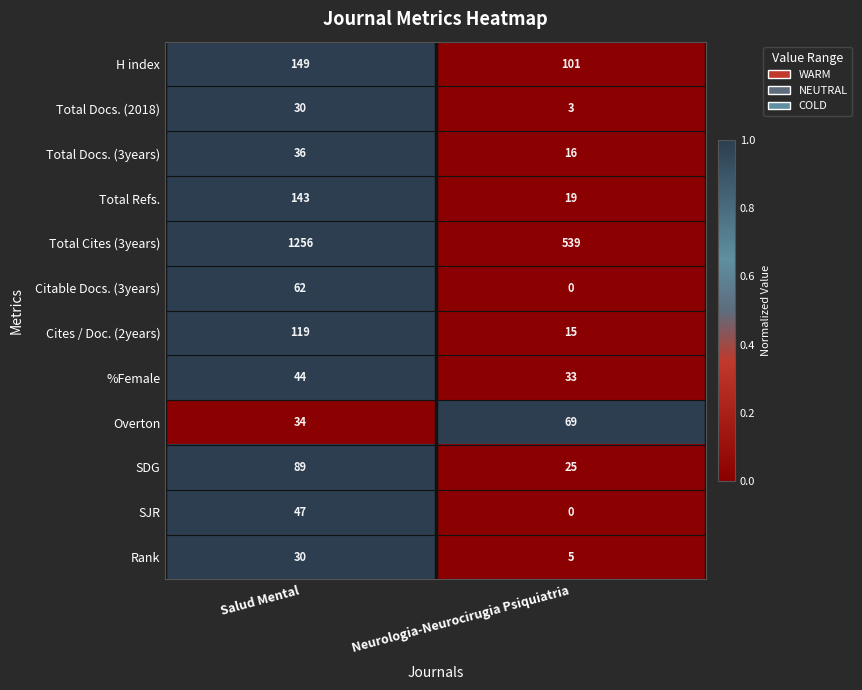

Reading left to right, extract all data points from this chart.

H index: 149	101
Total Docs. (2018): 30	3
Total Docs. (3years): 36	16
Total Refs.: 143	19
Total Cites (3years): 1256	539
Citable Docs. (3years): 62	0
Cites / Doc. (2years): 119	15
%Female: 44	33
Overton: 34	69
SDG: 89	25
SJR: 47	0
Rank: 30	5